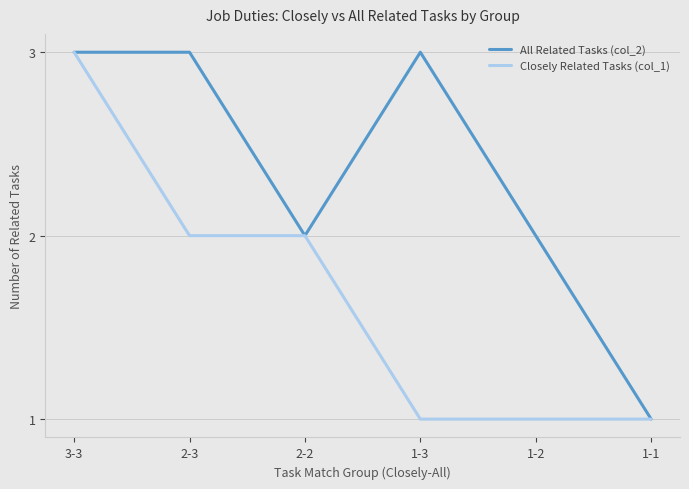

What is the sum of the All Related Tasks (col_2) values at 3-3 and 1-2?

5